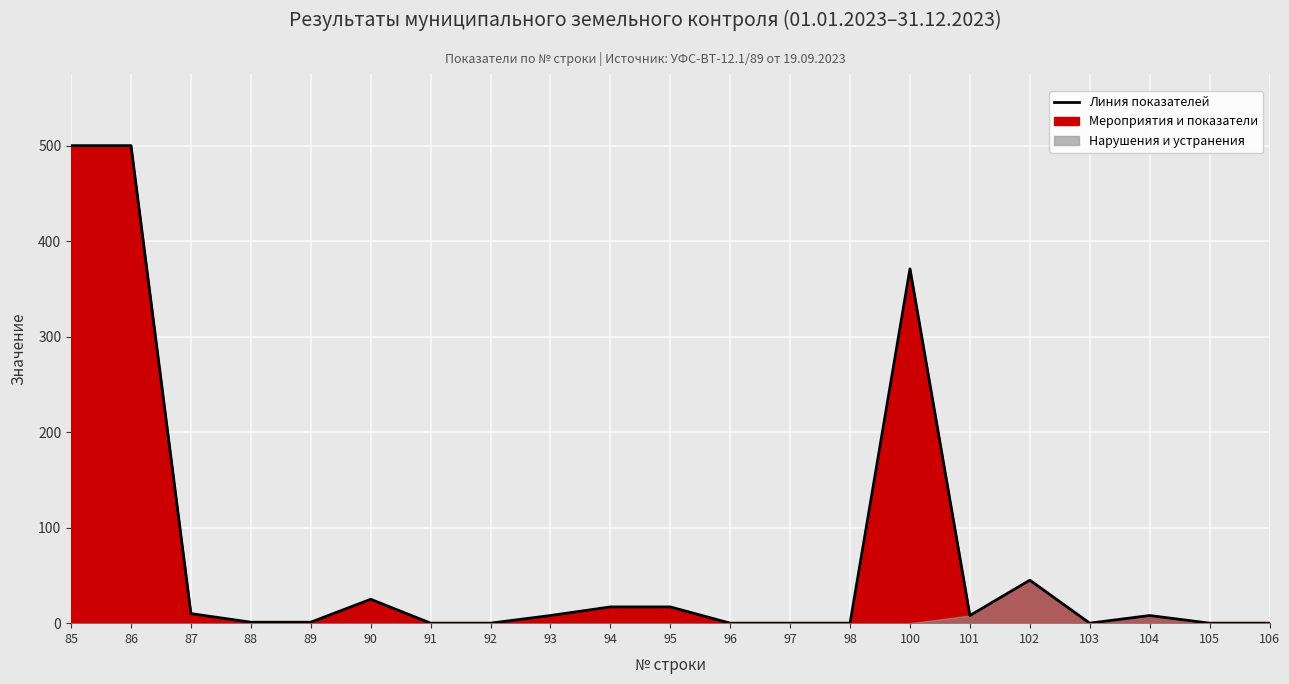

Where is the data nearest to the value 250?

100